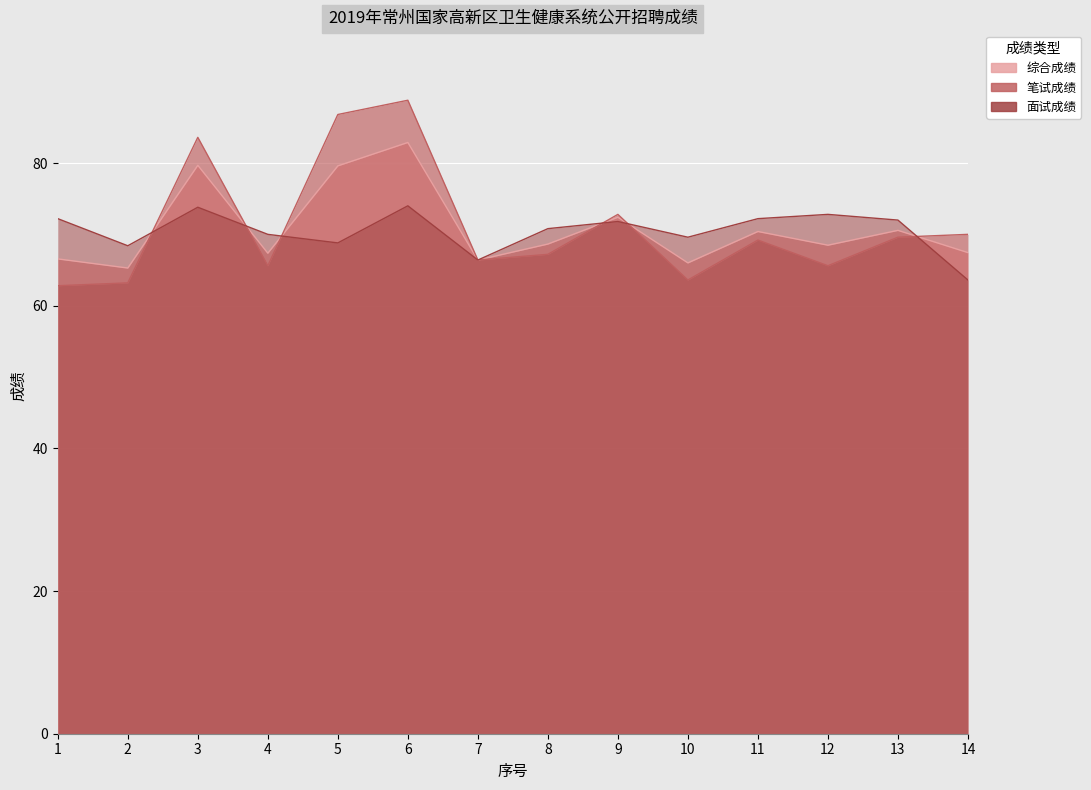

Between 14 and 13, which is larger?

13